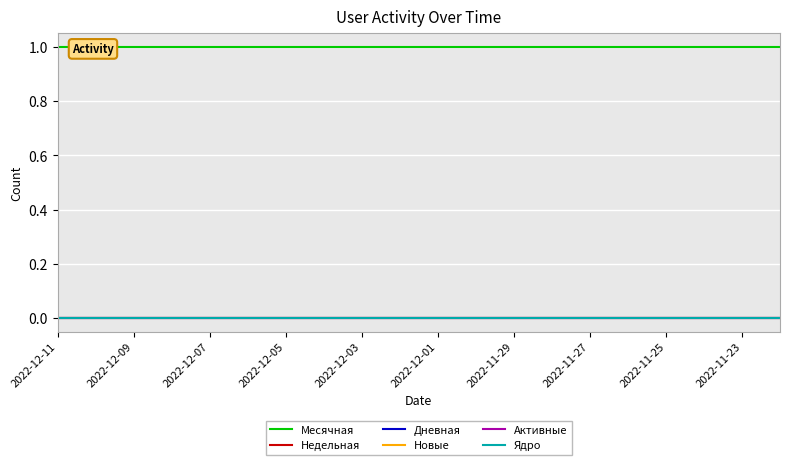

Which series changed the most between 14 and 19?

Месячная